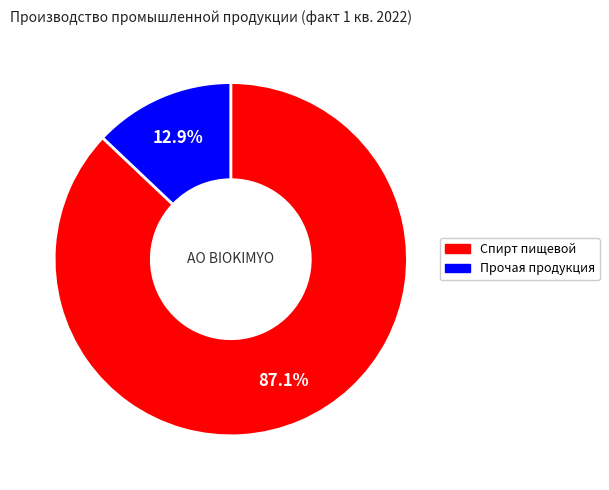

How many segments does this pie chart have?

2